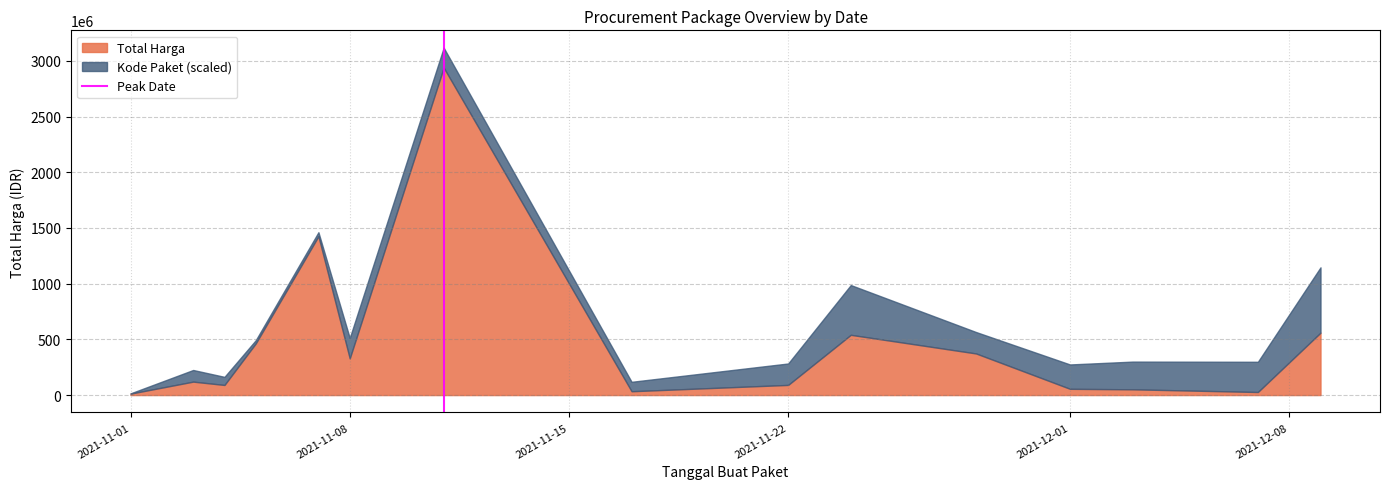

What is the maximum value for Total Harga?

2938963240.0